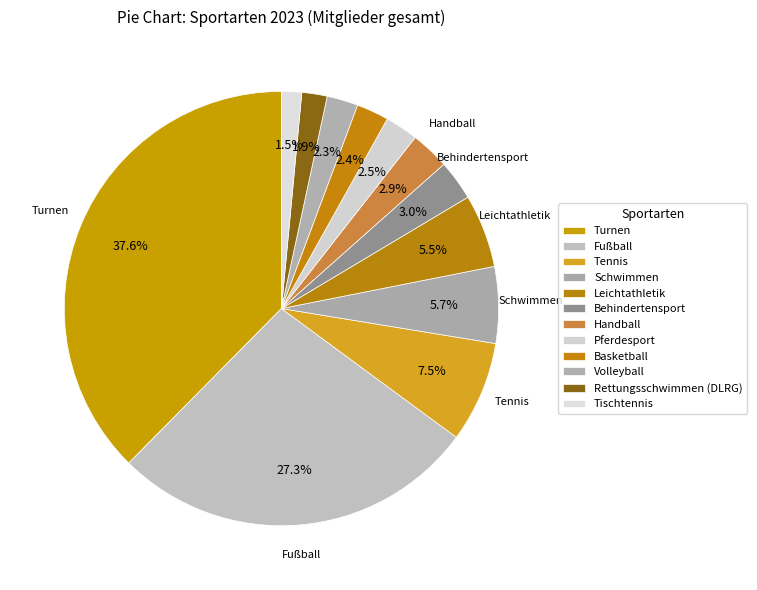

Which has a higher value, Basketball or Handball?

Handball